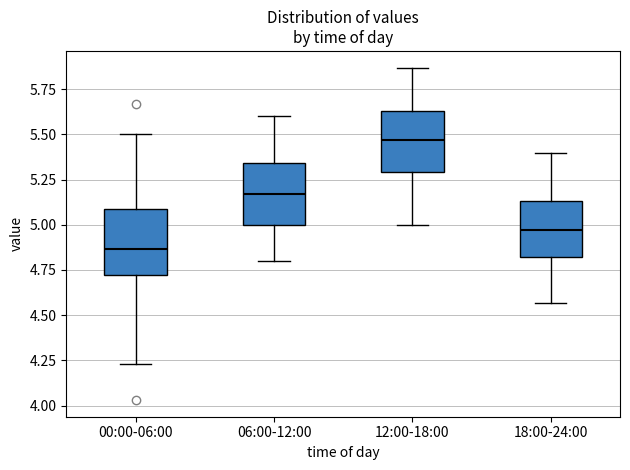

Reading left to right, read every box against the y-axis: the position of its median line, the range the box covers, and the ends of its whiskers. The values are not printed on the chart, so give them approximately, as read against the axis.

00:00-06:00: median 4.85, box 4.70 to 5.10, whiskers 4.25 to 5.50
06:00-12:00: median 5.15, box 5.00 to 5.35, whiskers 4.80 to 5.60
12:00-18:00: median 5.45, box 5.30 to 5.65, whiskers 5.00 to 5.85
18:00-24:00: median 4.95, box 4.80 to 5.15, whiskers 4.55 to 5.40